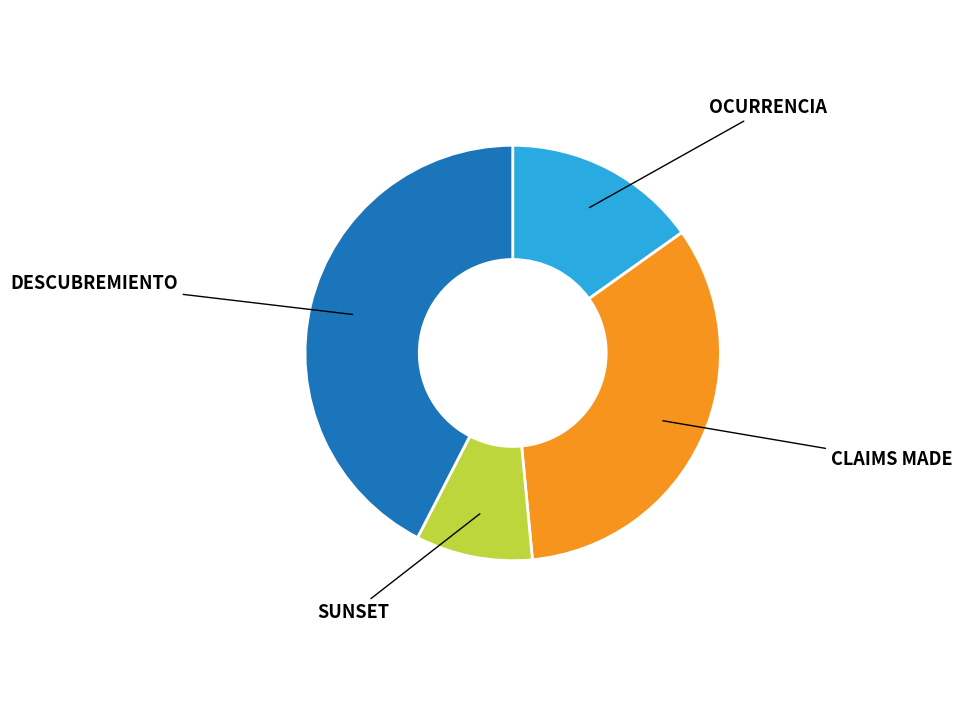

Is there a majority slice in this chart?

No